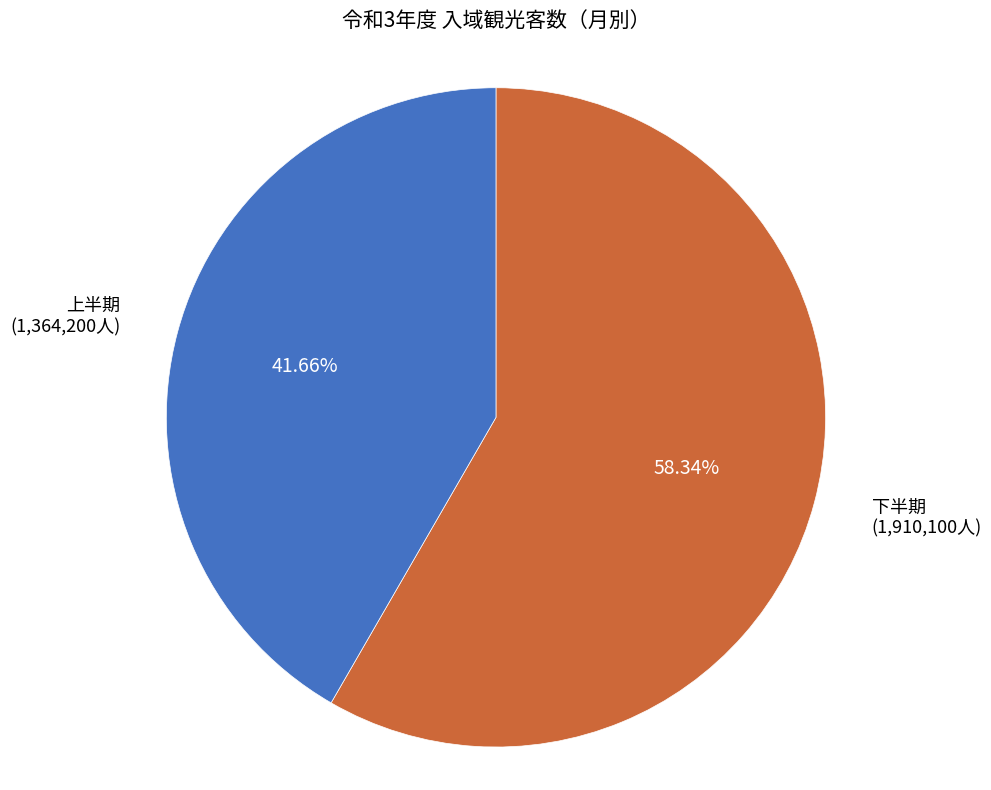

Which slice is the smallest?

上半期 (1,364,200人)